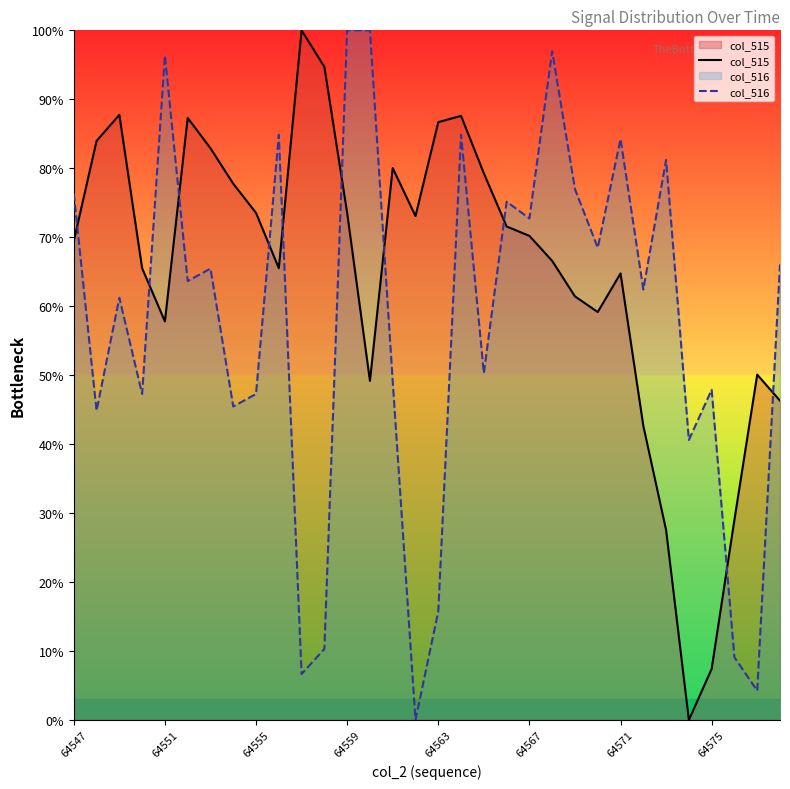

What is the spread (max minus min) of values at 64571?

19.5